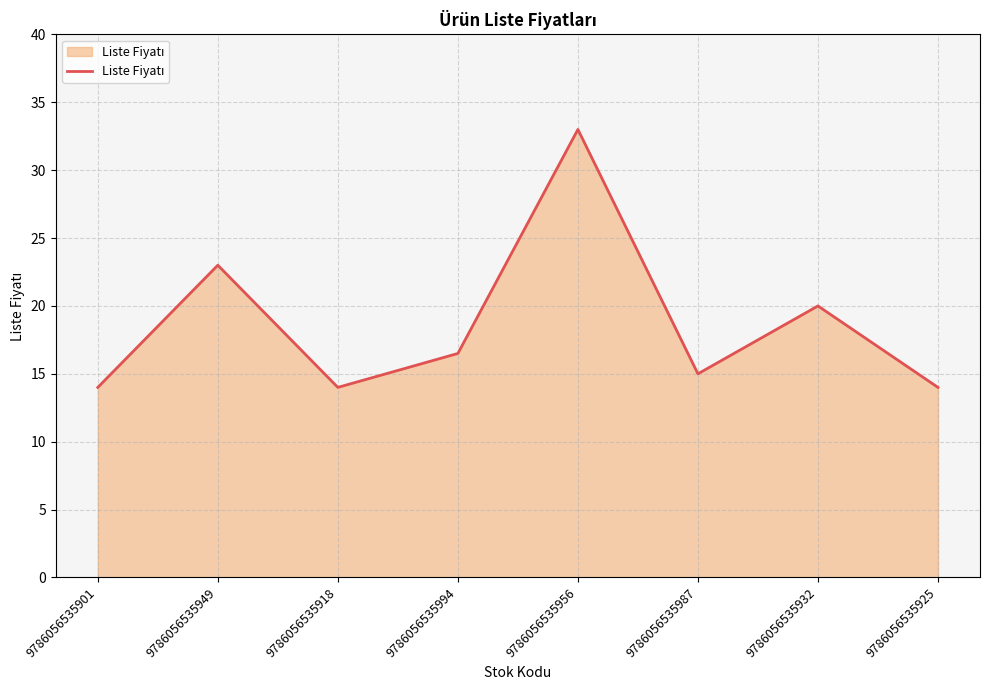

Reading right to left, what are all the values shown in this chart?

9786056535925=14.0	9786056535932=20.0	9786056535987=15.0	9786056535956=33.0	9786056535994=16.5	9786056535918=14.0	9786056535949=23.0	9786056535901=14.0